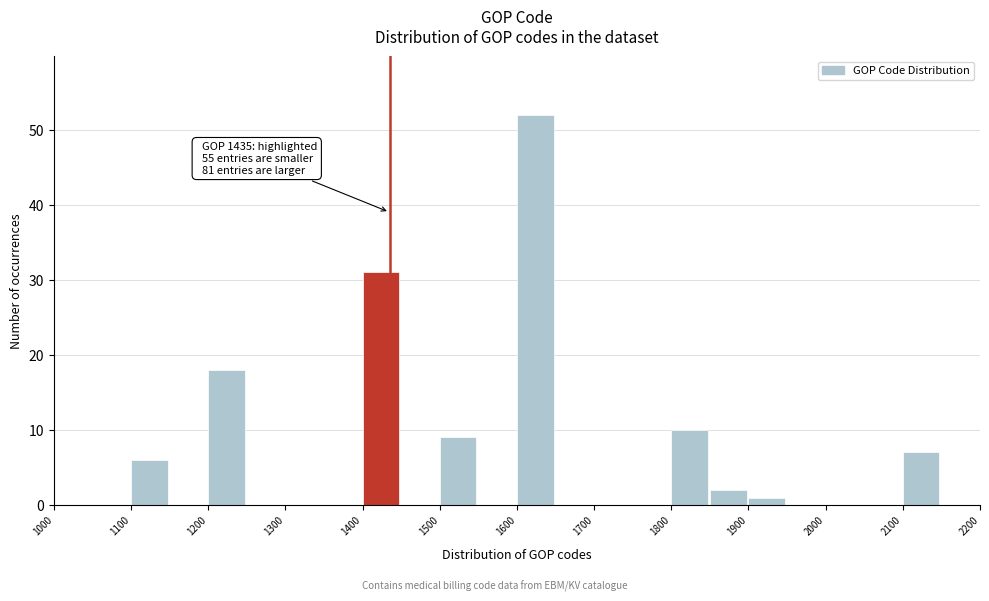

Which range on the x-axis has the tallest bar?

1600 to 1650